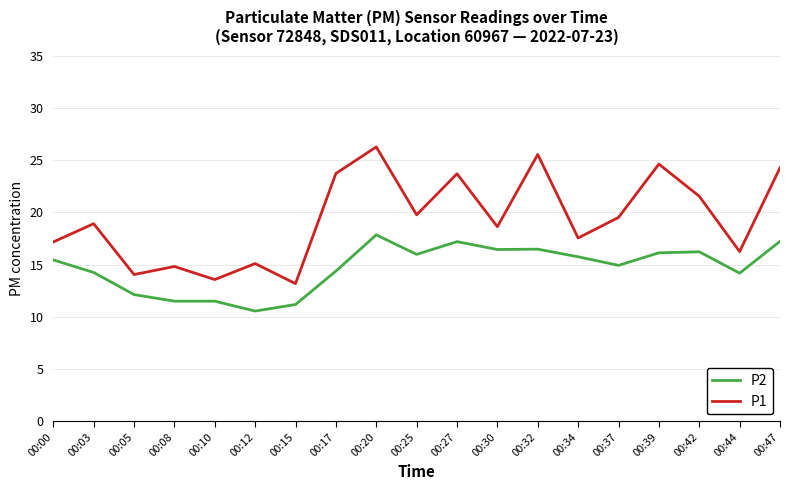

True or false: P1 and P2 cross at least once.

False